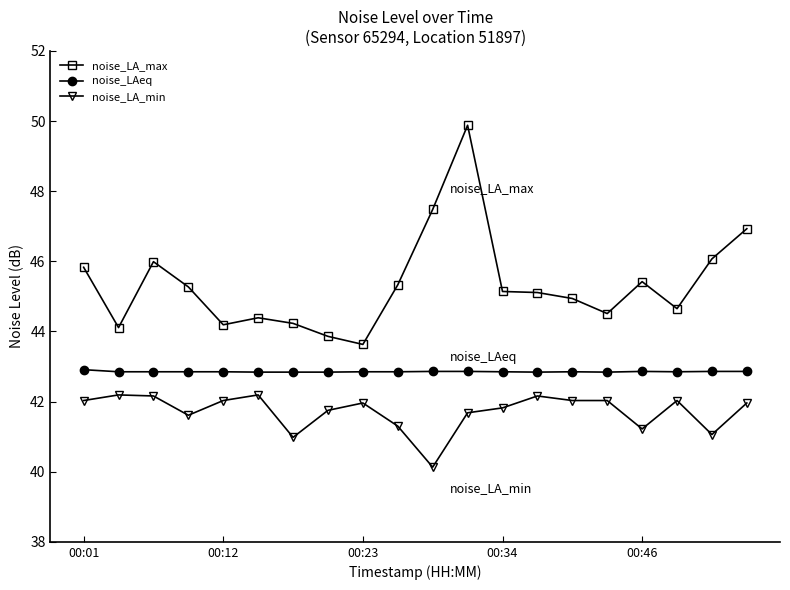

What is the highest value of the noise_LA_max series?

49.9